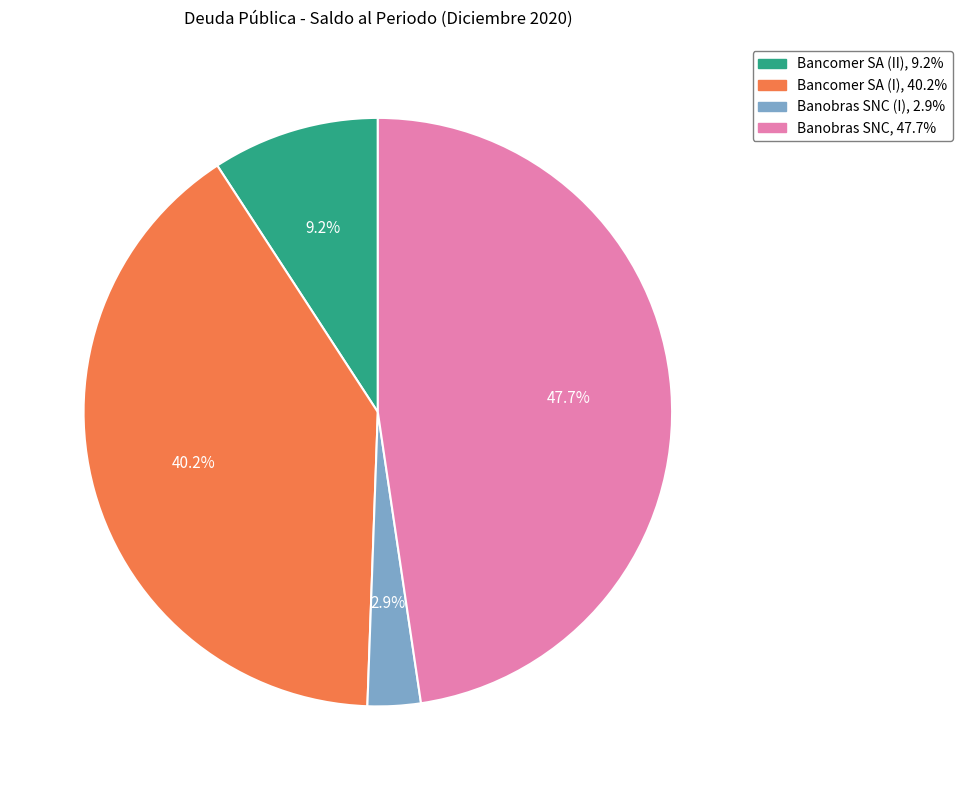

Is there any slice that represents more than half of the pie?

No